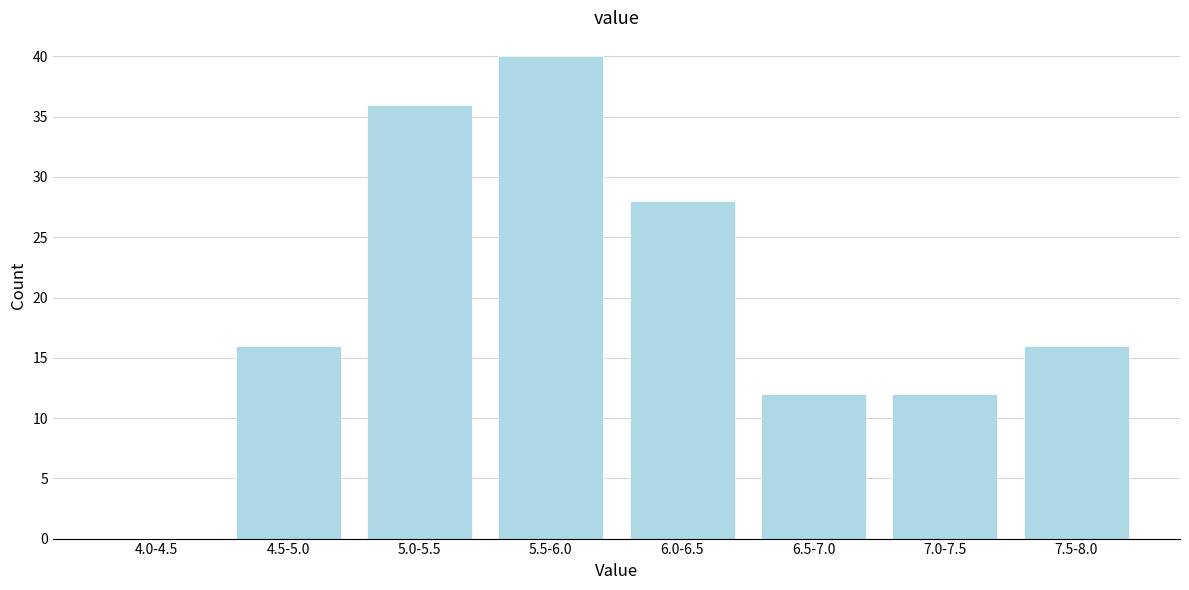

Reading right to left, list all the values displayed in this chart.

7.5-8.0=16	7.0-7.5=12	6.5-7.0=12	6.0-6.5=28	5.5-6.0=40	5.0-5.5=36	4.5-5.0=16	4.0-4.5=0